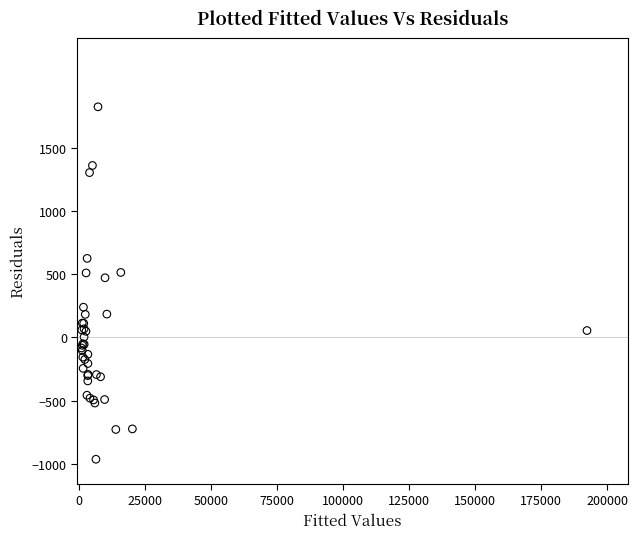

What Y value in the scatter plot is closest to 430?

472.3